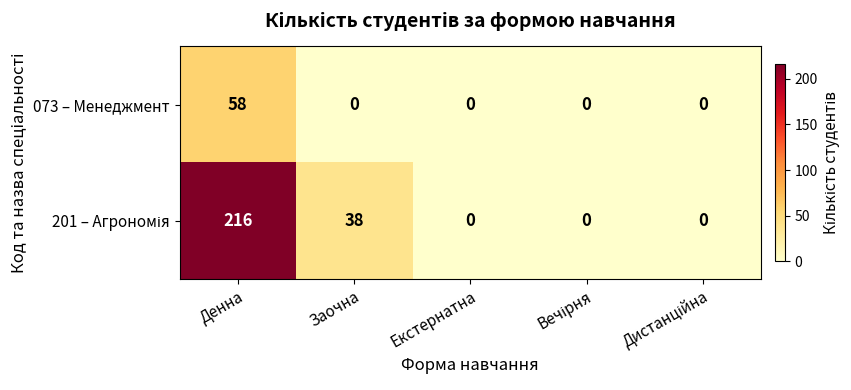

What is the maximum value shown in the chart?

216